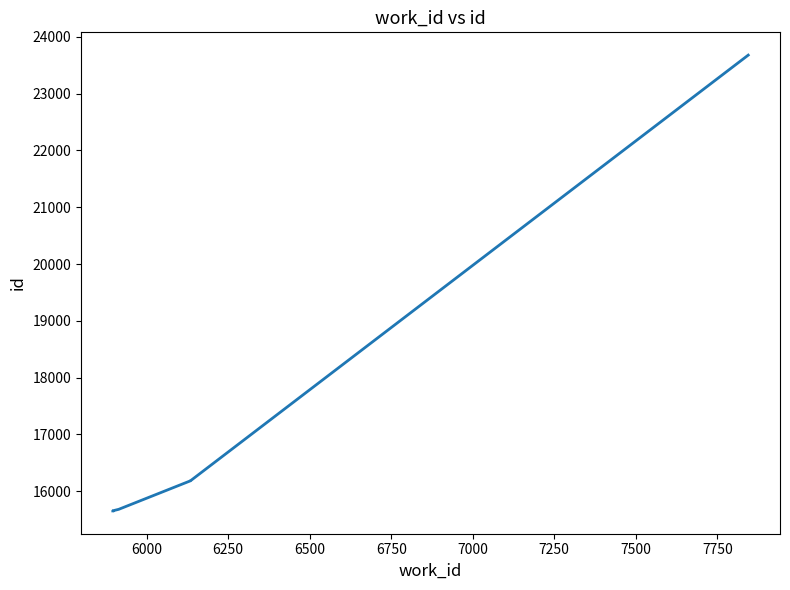

How many values are below 15682?

5